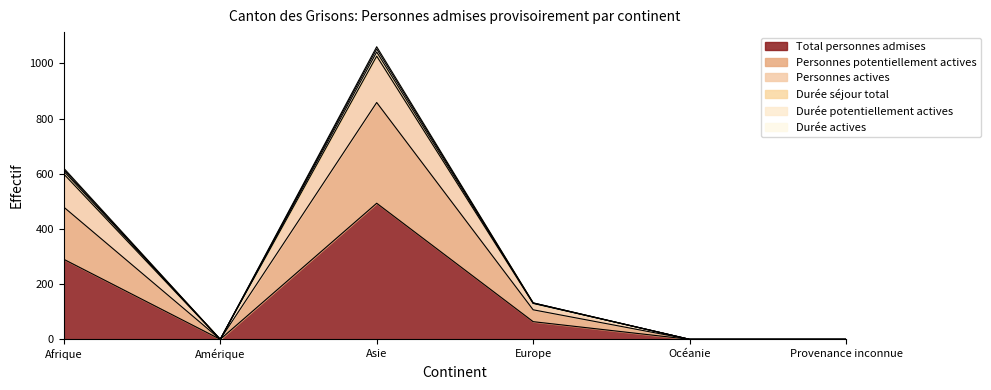

What position from the right is Océanie?

2